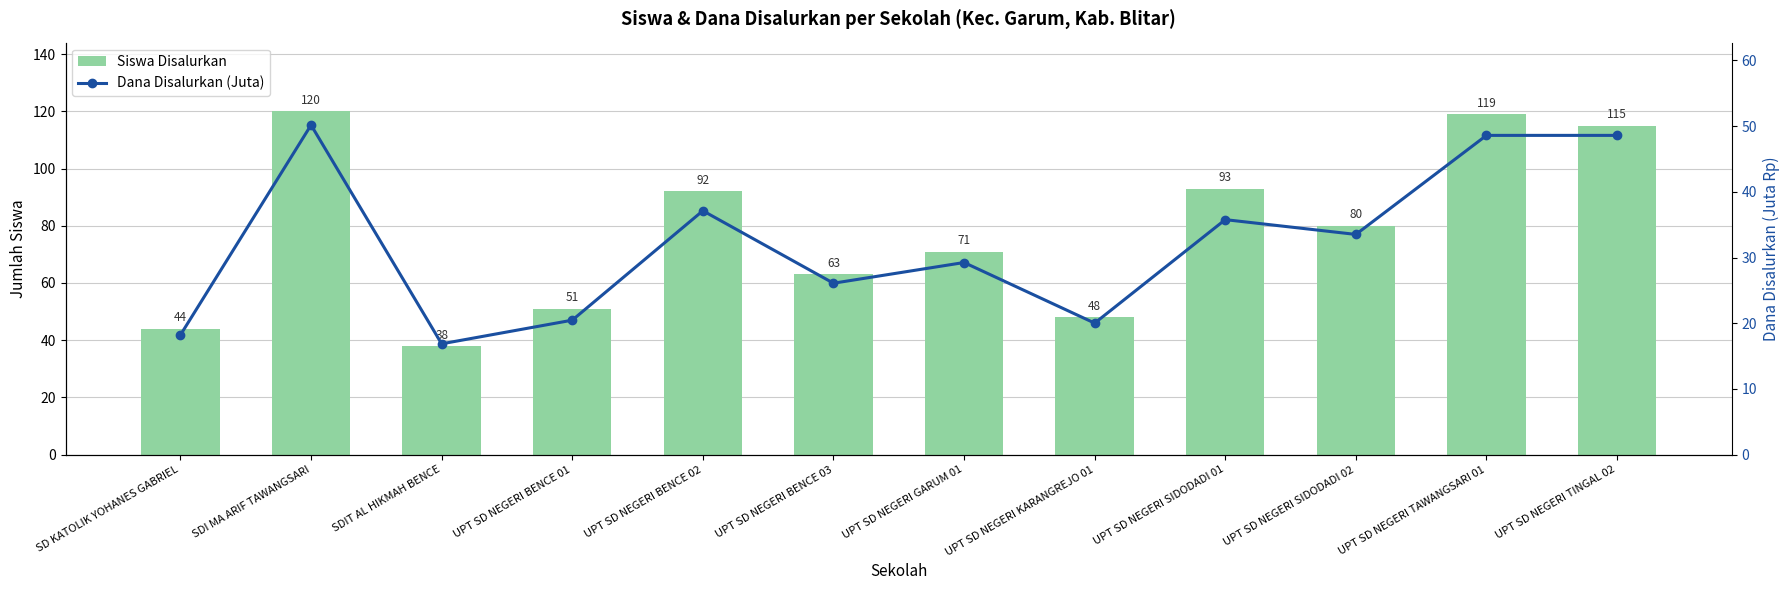

Rank the series by their average value, from highest to lowest.

Siswa Disalurkan, Dana Disalurkan (Juta)